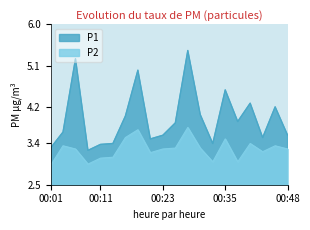

What are all the series names shown in the legend?

P1, P2